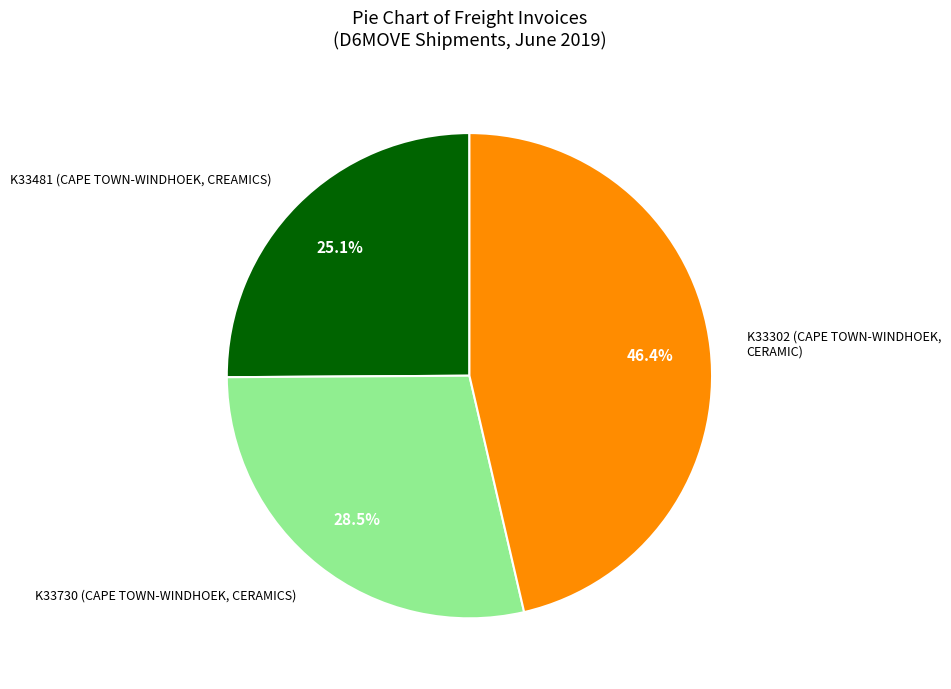

Is there a majority slice in this chart?

No